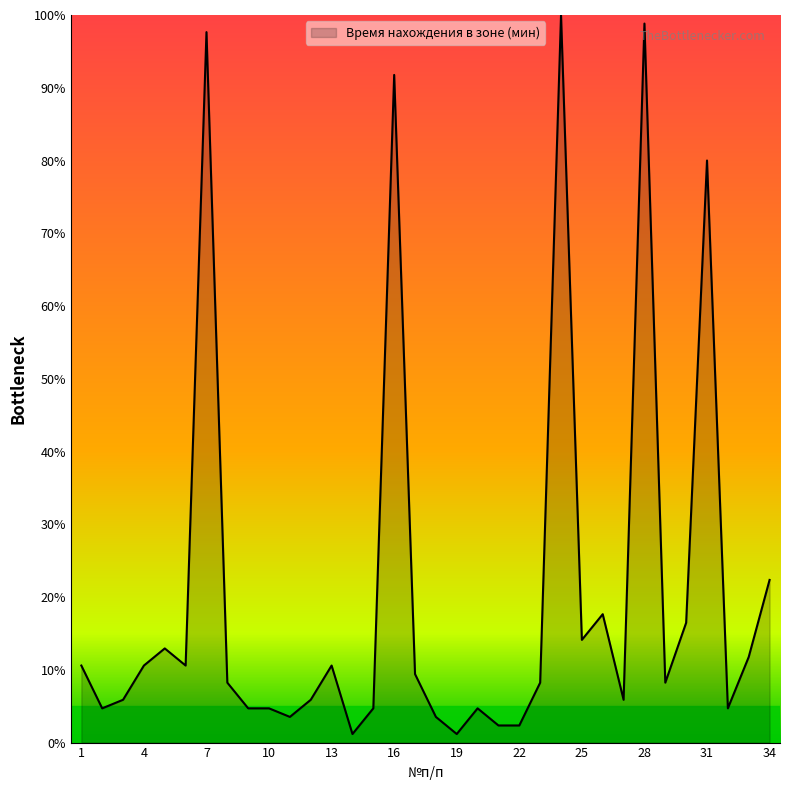

What is the greatest value displayed?

100.0